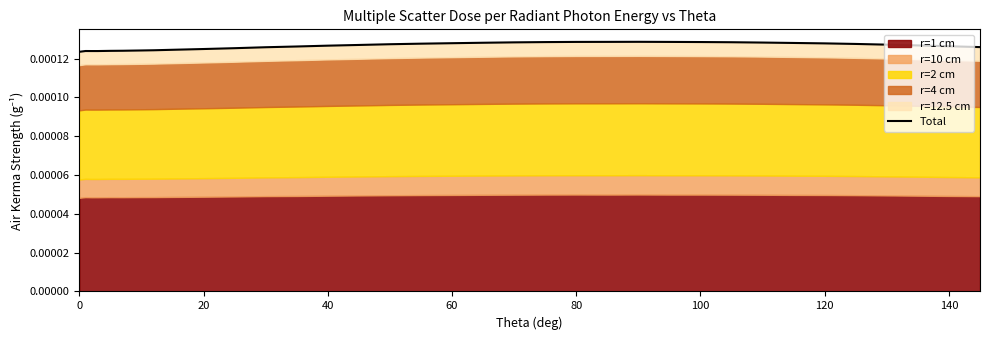

How many data points does each series have?

35